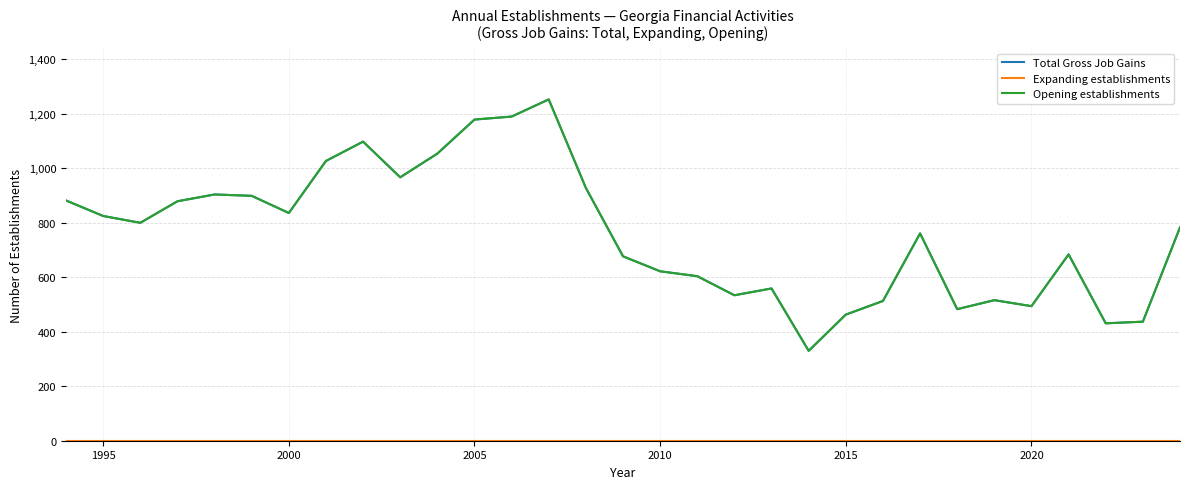

Is this an area chart (filled region under the line)?

No